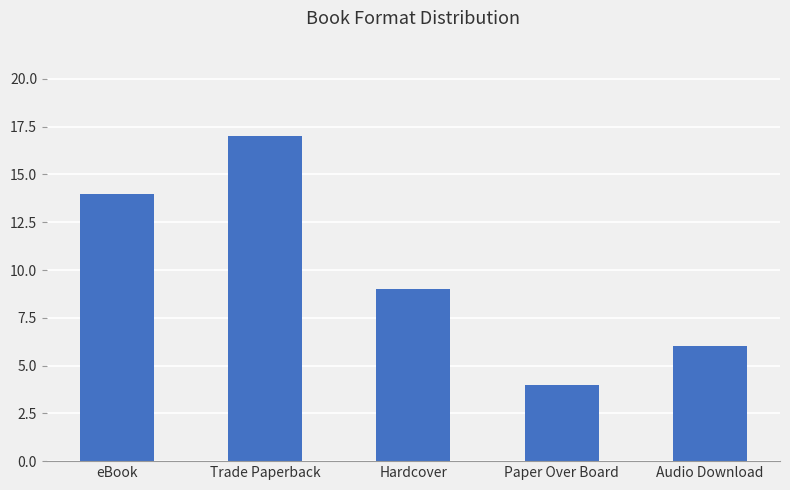

What is the greatest value displayed?

17